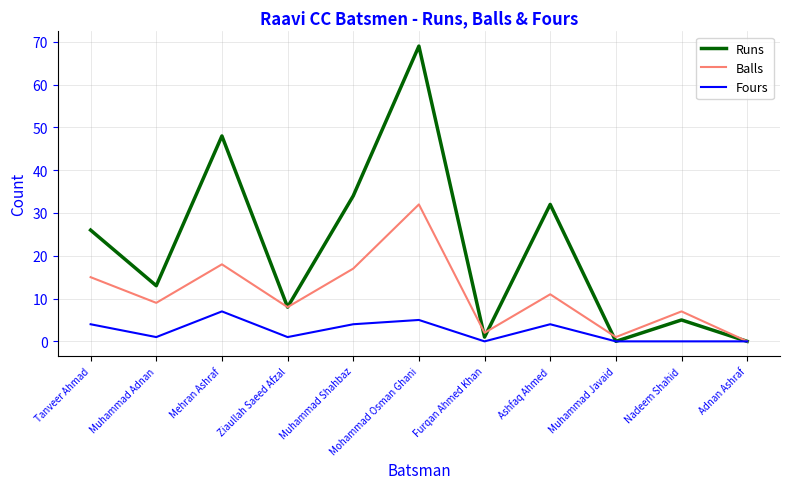

Which series has the largest total across all categories?

Runs